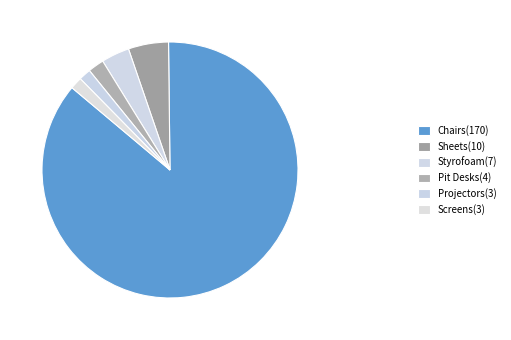

Count the number of slices in the pie.

6